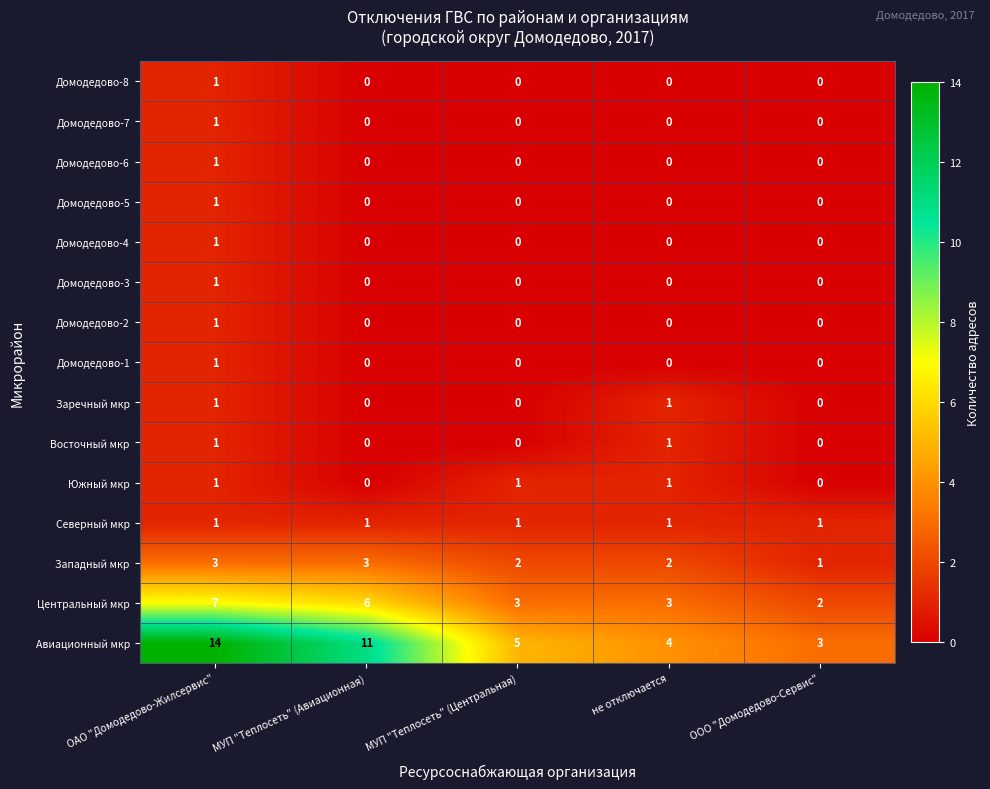

What is the sum of the Авиационный мкр values at МУП "Теплосеть" (Центральная) and не отключается?

9